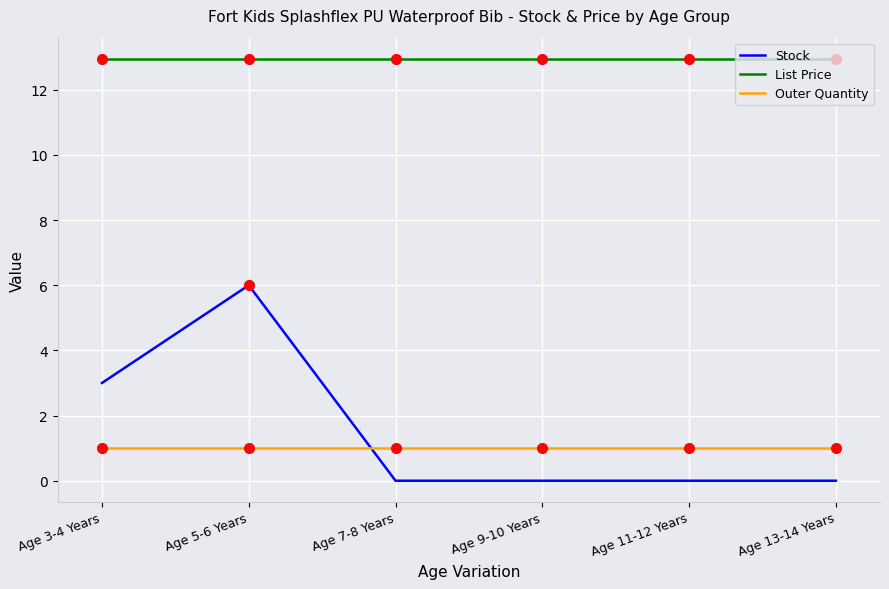

Is it true that List Price equals 12.9 at Age 3-4 Years?

True